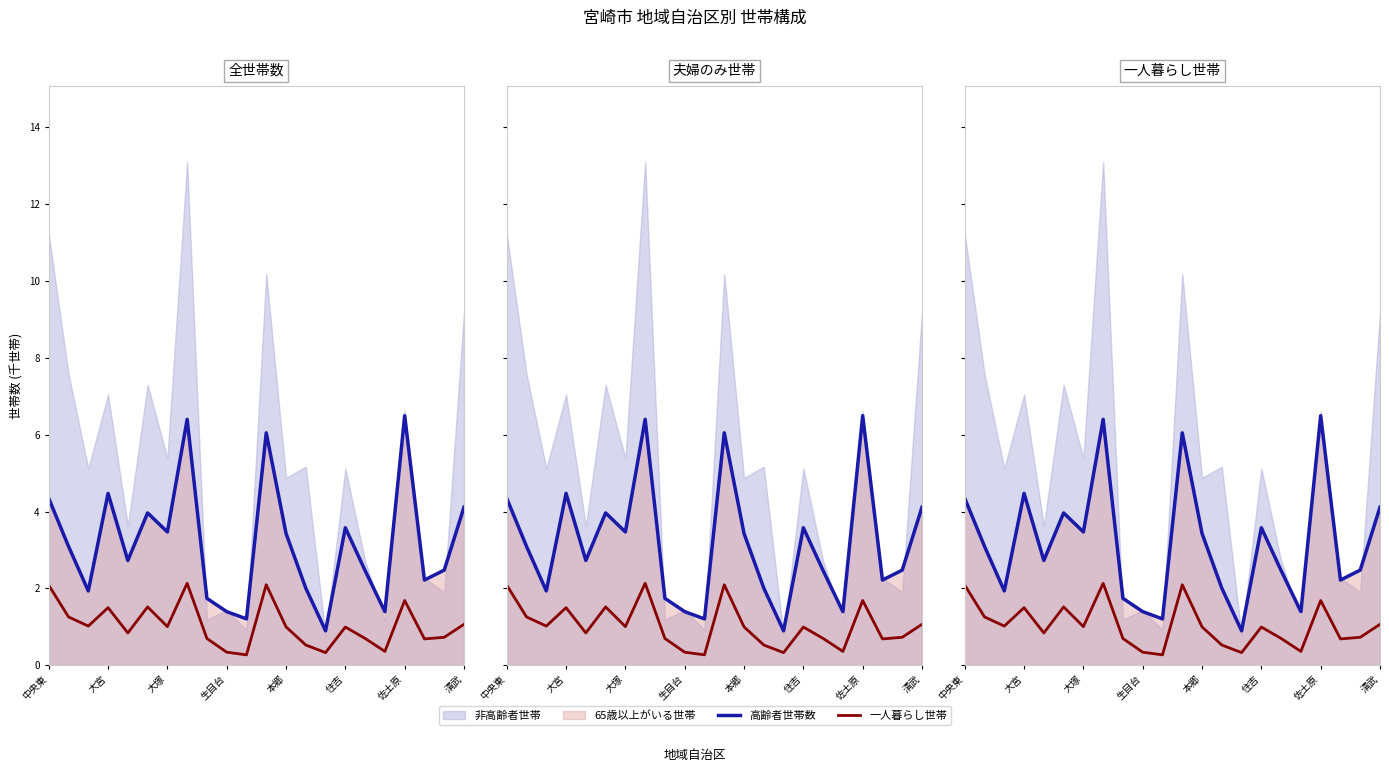

How many lines are shown in the chart?

2